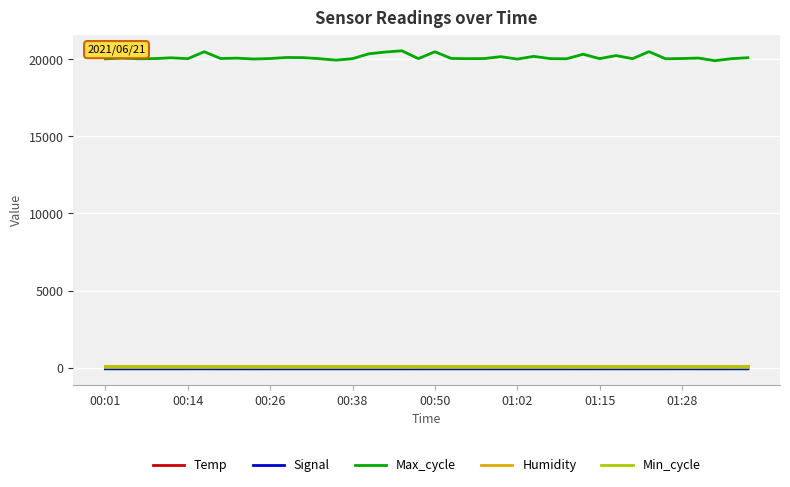

True or false: Max_cycle and Temp intersect in this chart.

False